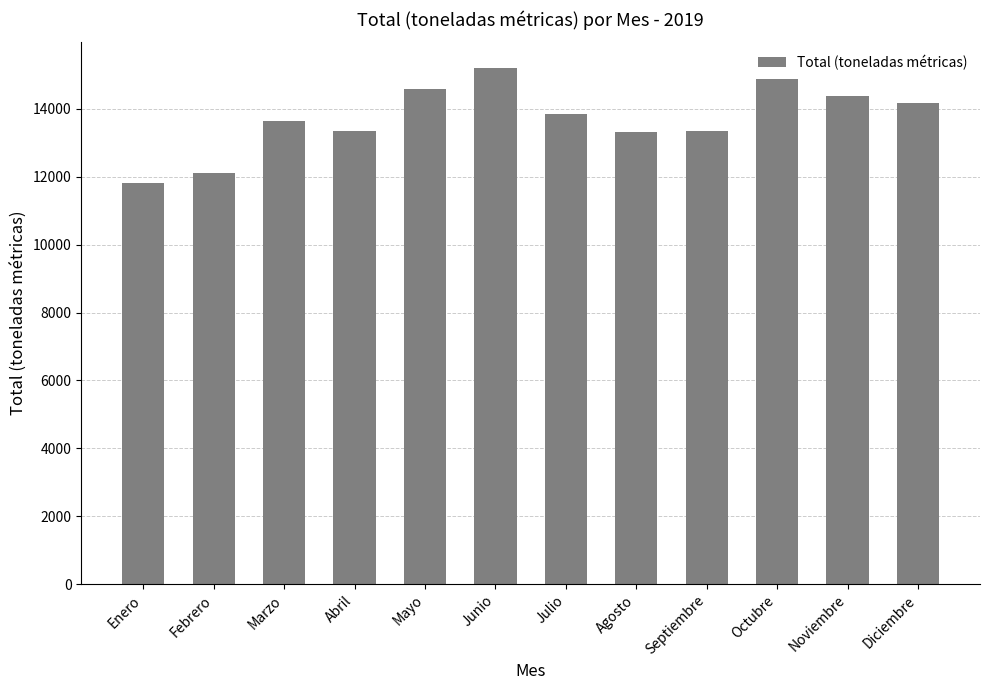

How many data points does each series have?

12